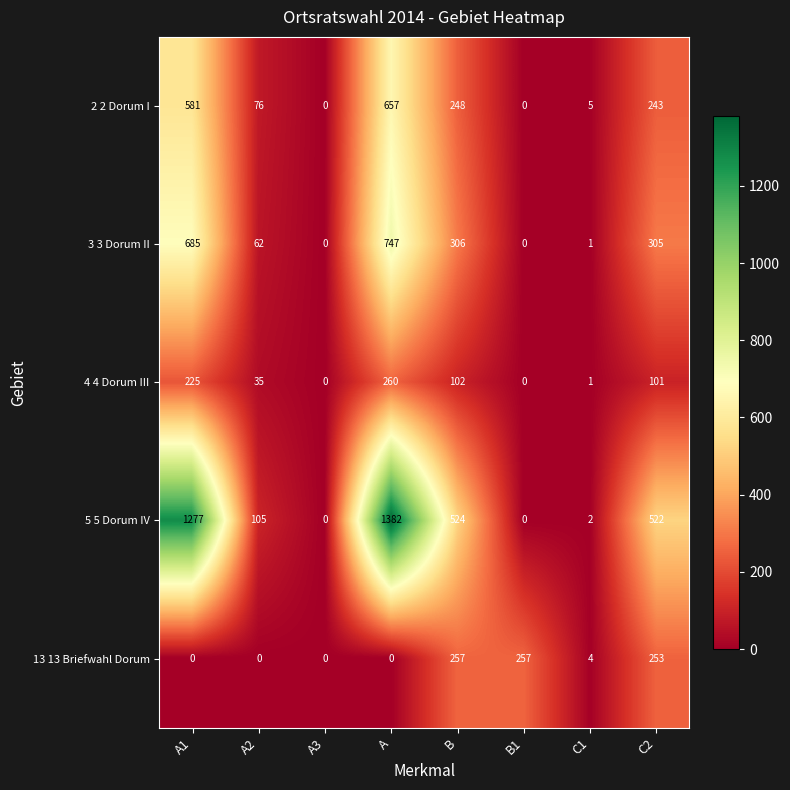

Which category has the highest value in the 3 3 Dorum II series?

A